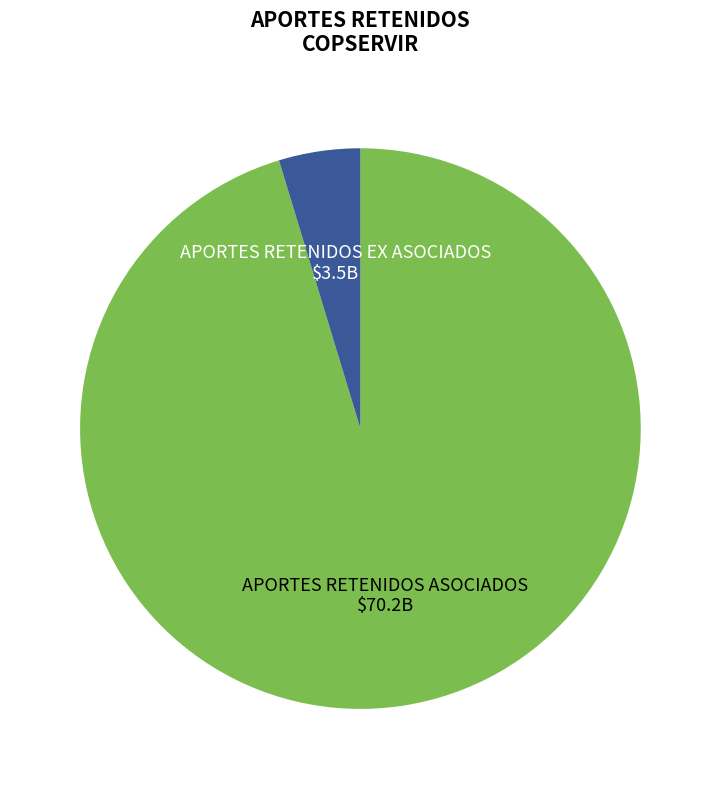

Rank the categories by value from highest to lowest.

APORTES RETENIDOS ASOCIADOS, APORTES RETENIDOS EX ASOCIADOS